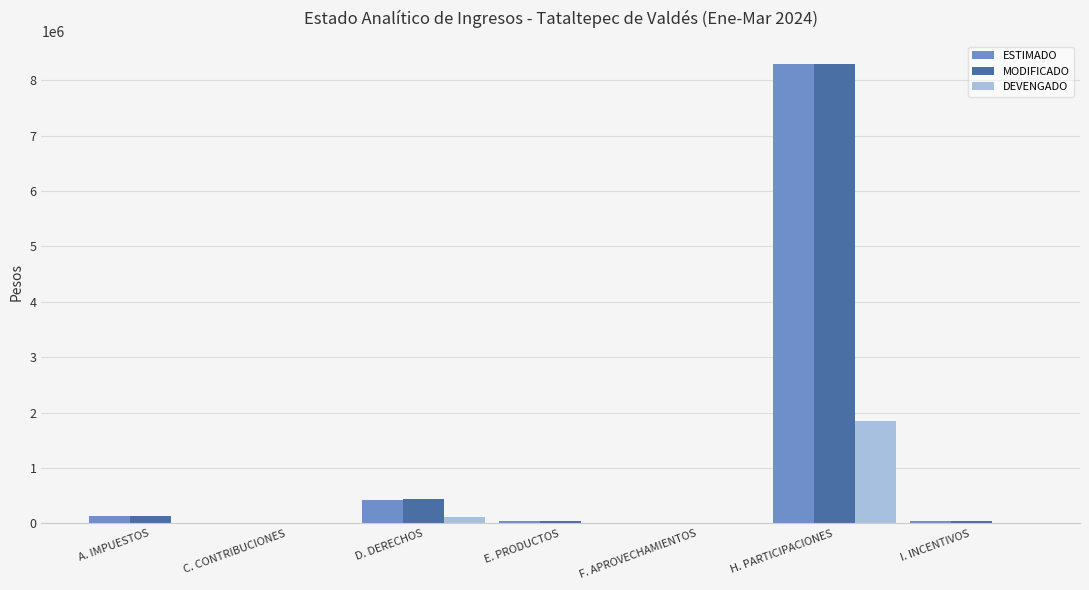

Are the bars horizontal?

No